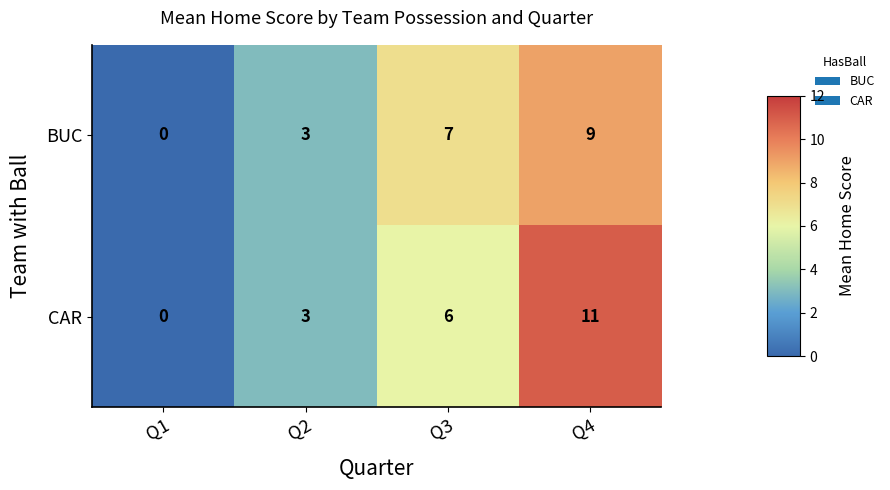

What is the approximate value of CAR at Q4?

11